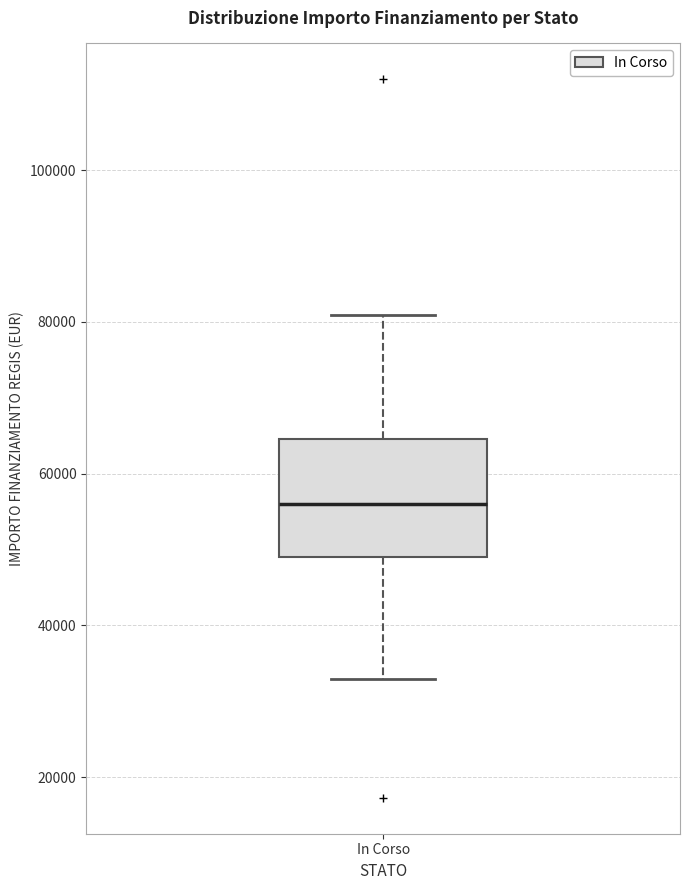

Transcribe this box plot: give where the median line is, the range the box spans, and where the two whiskers end, as read against the y-axis. The values are not printed on the chart, so give them approximately, as read against the axis.

median 56000, box 50000 to 64000, whiskers 32000 to 80000